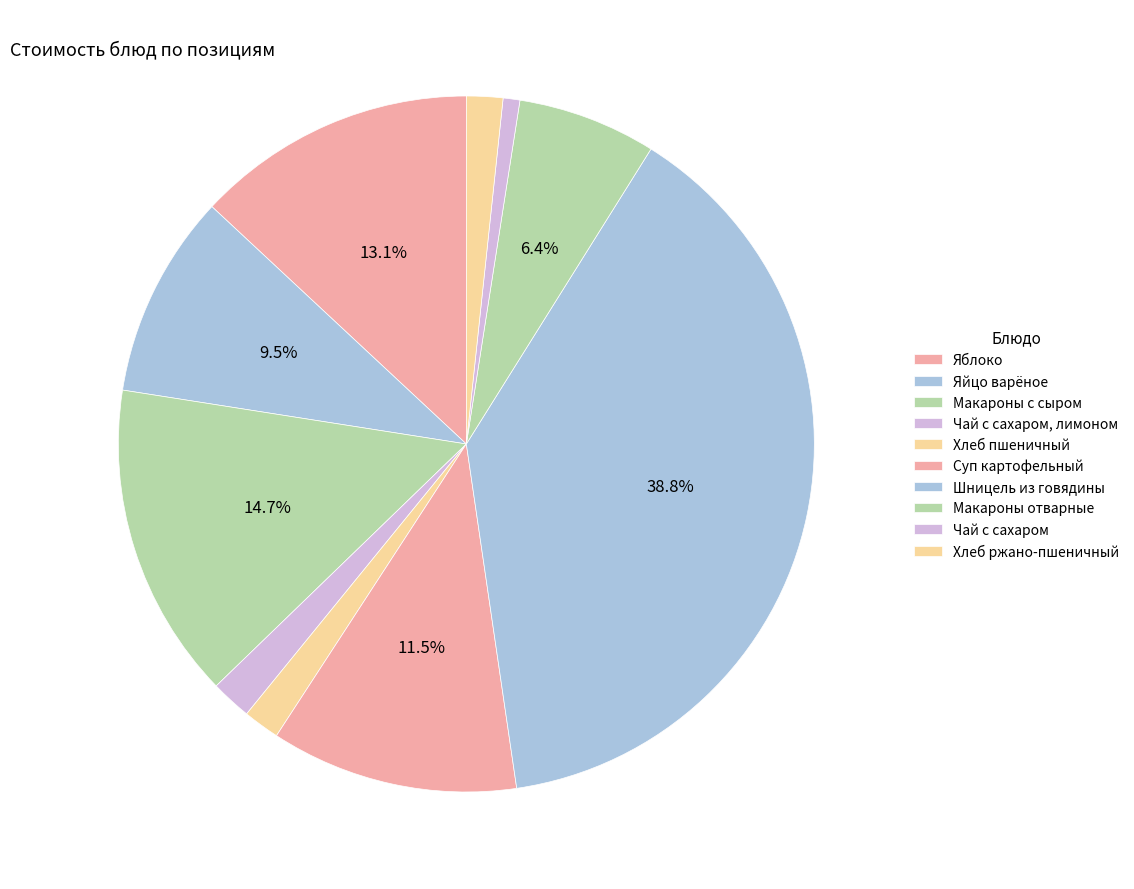

What is the smallest slice in the pie chart?

Чай с сахаром